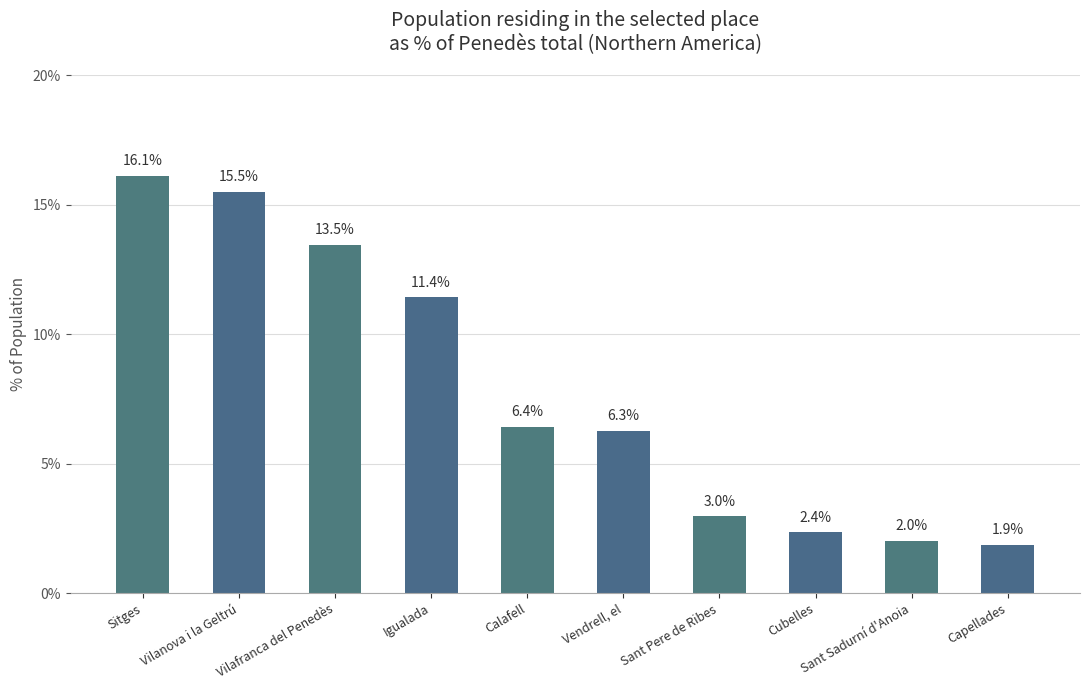

List the labels in order of value, smallest first.

Capellades, Sant Sadurní d'Anoia, Cubelles, Sant Pere de Ribes, Vendrell, el, Calafell, Igualada, Vilafranca del Penedès, Vilanova i la Geltrú, Sitges